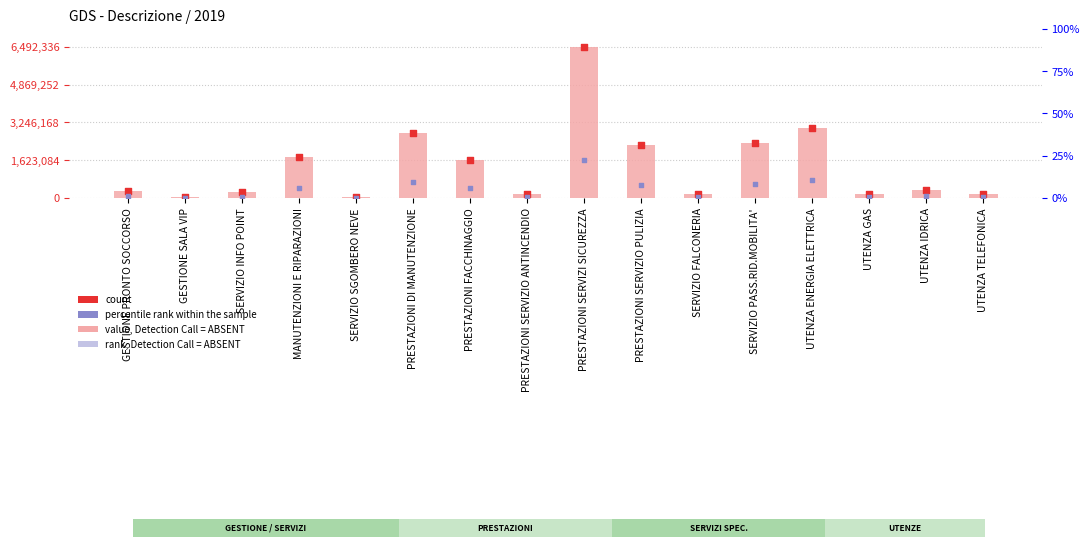

Which series reaches the minimum Y coordinate?

rank, Detection Call = ABSENT